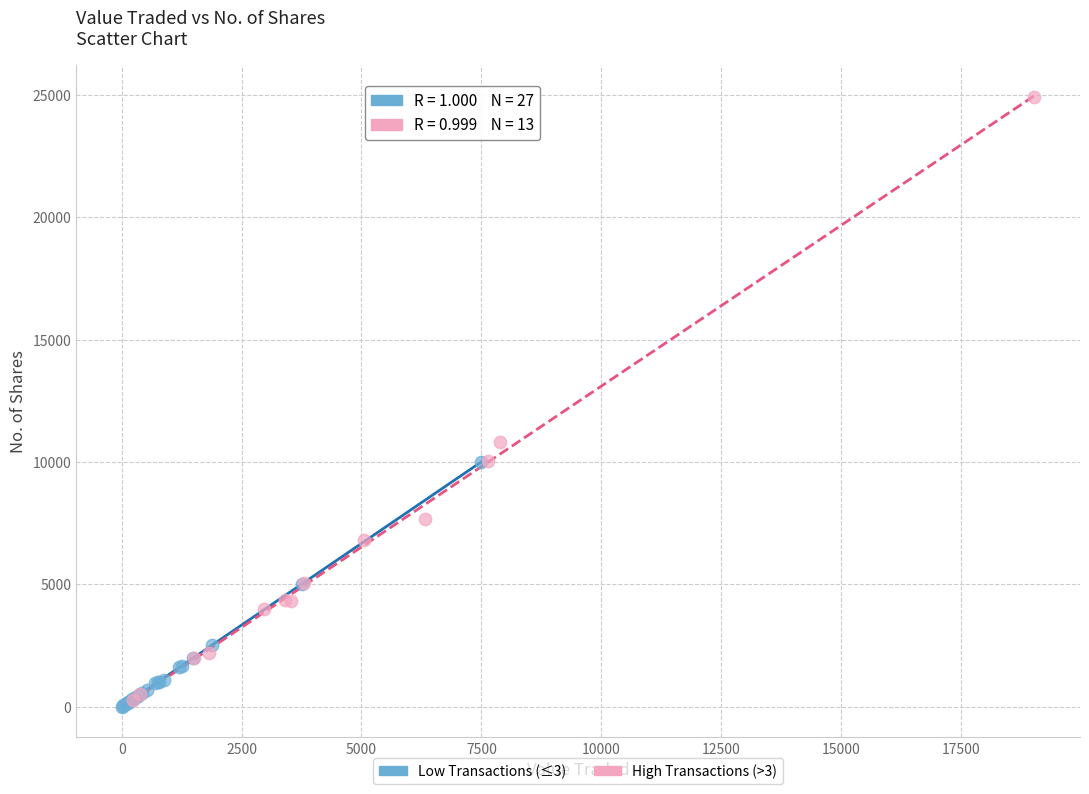

Which series reaches the maximum Y coordinate?

High Transactions (>3)